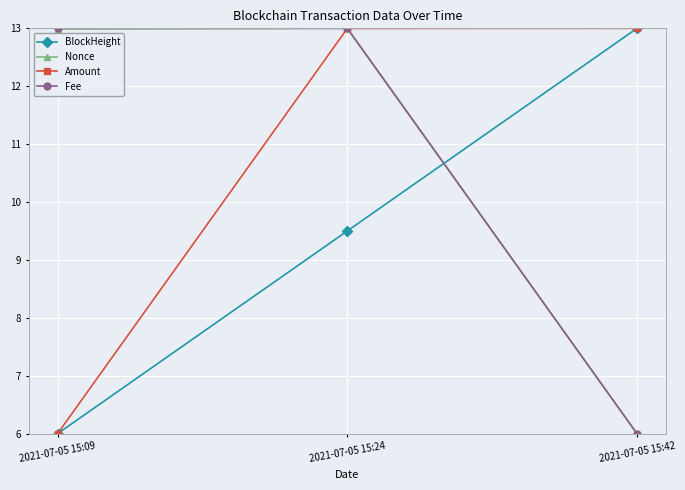

What is the total value across all series at 2021-07-05 15:42?

38.0